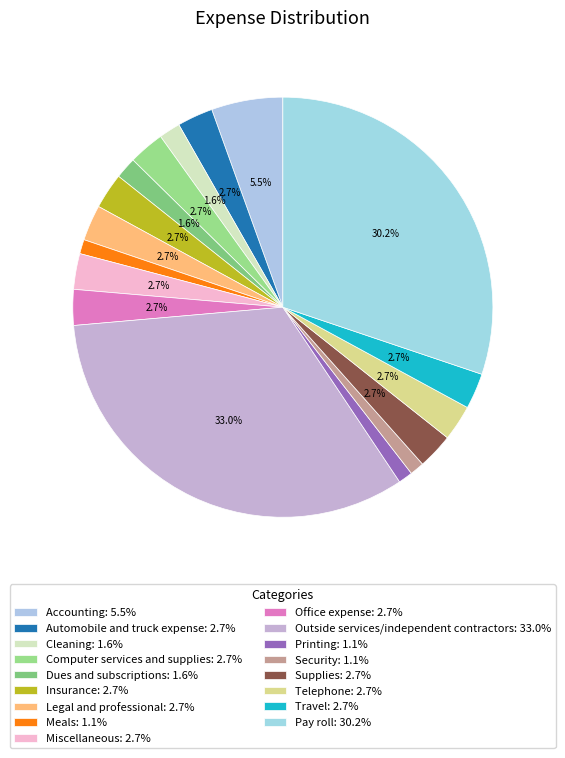

Combined, do Dues and subscriptions and Computer services and supplies account for over 50%?

No